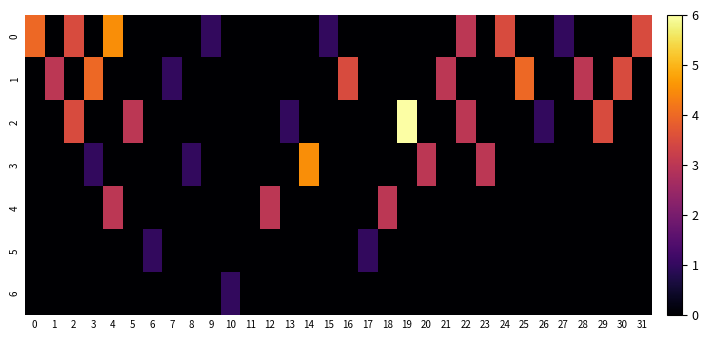

At which category does the chart reach its peak across all series?

19